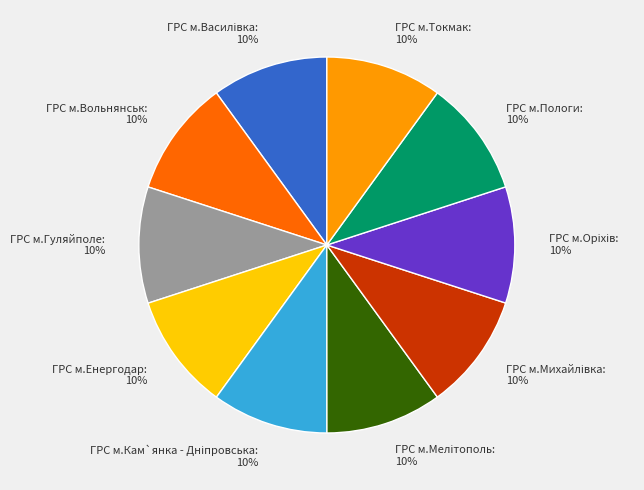

The ГРС м.Токмак: 10% slice represents 17% of the pie. True or false?

False